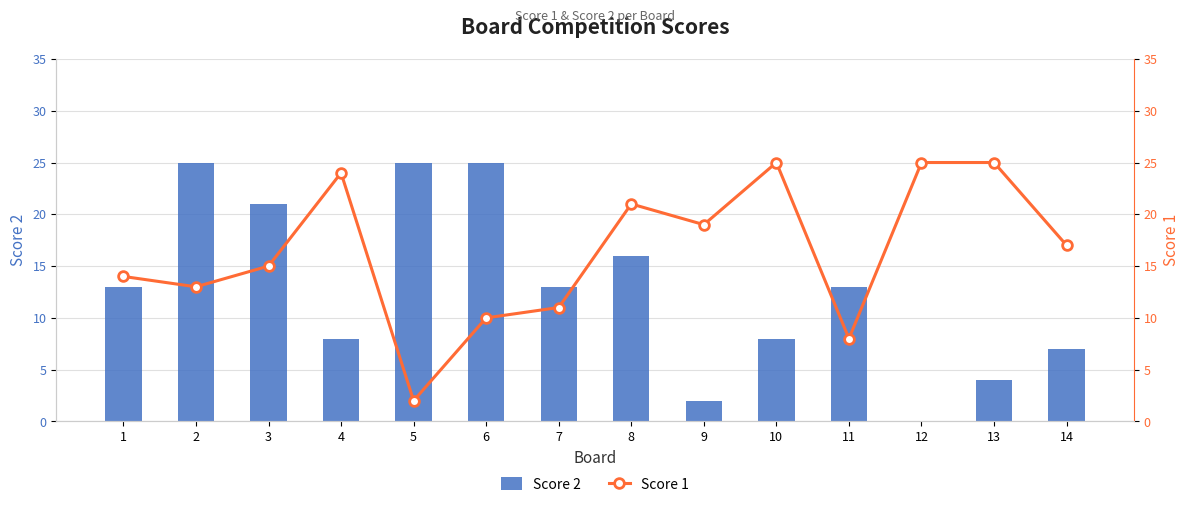

Rank the series by their maximum value, from lowest to highest.

Score 2, Score 1